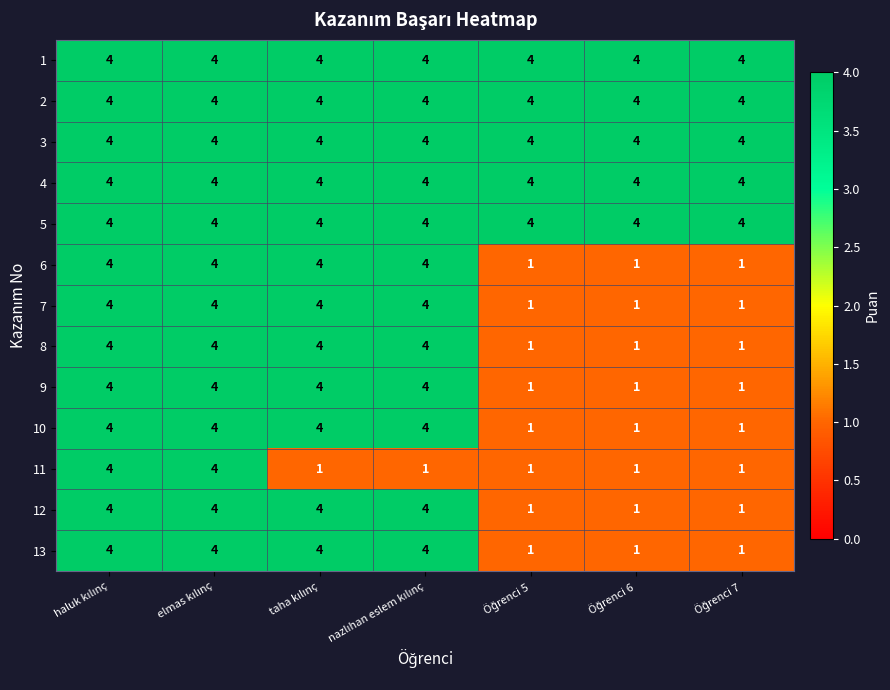

What is the difference between the maximum and minimum values in the 10 series?

3